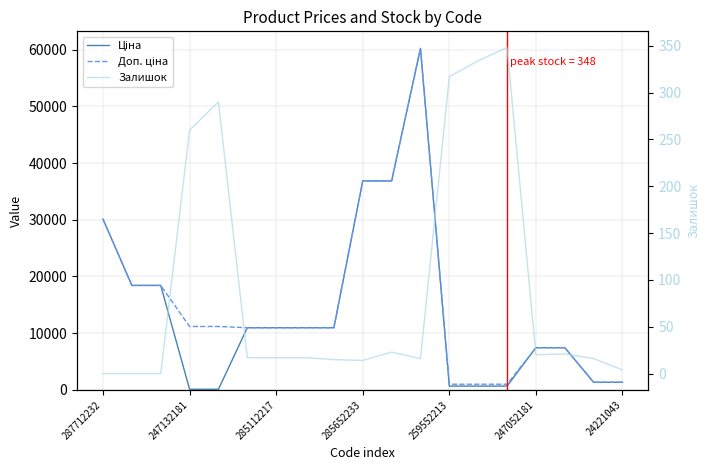

Which category has the lowest value in the Доп. ціна series?

259552213